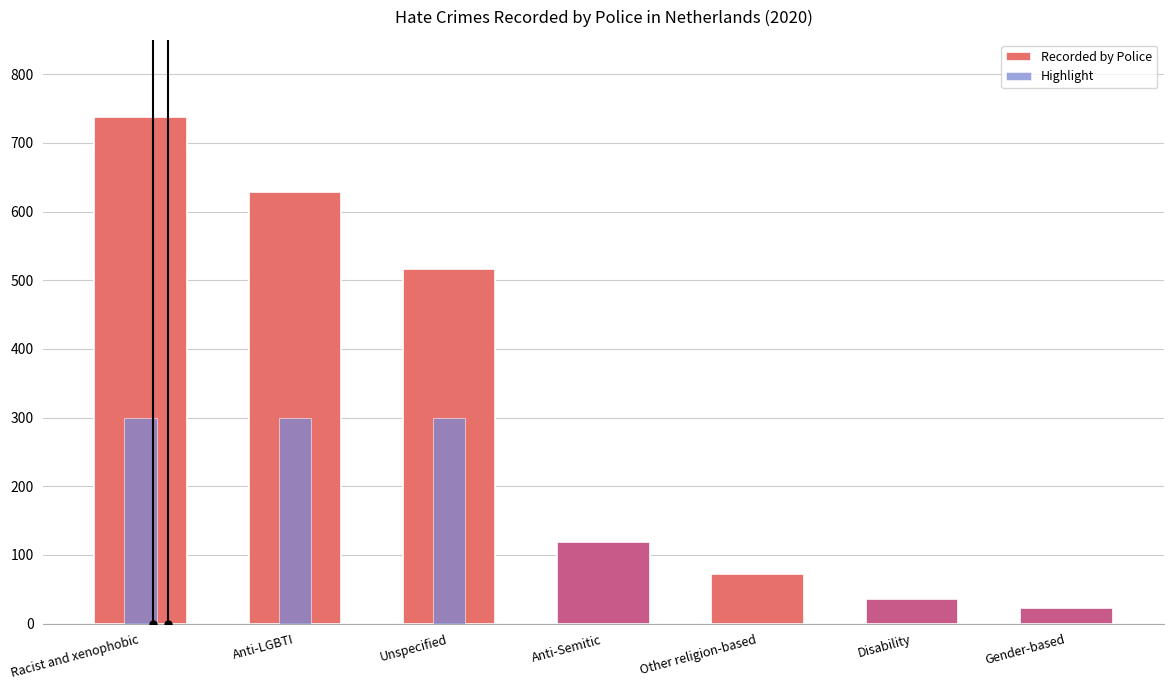

What is the difference between the values at Unspecified and Anti-Semitic?

398